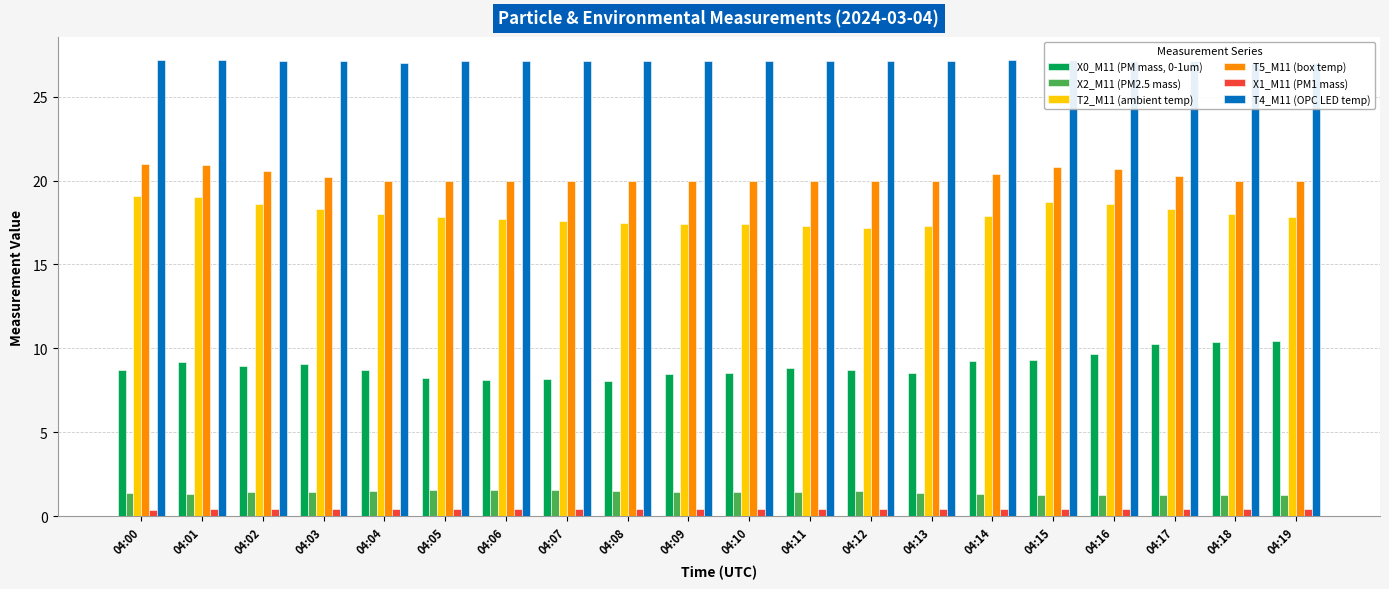

What is the difference between the T2_M11 (ambient temp) values at 04:13 and 04:10?

0.1